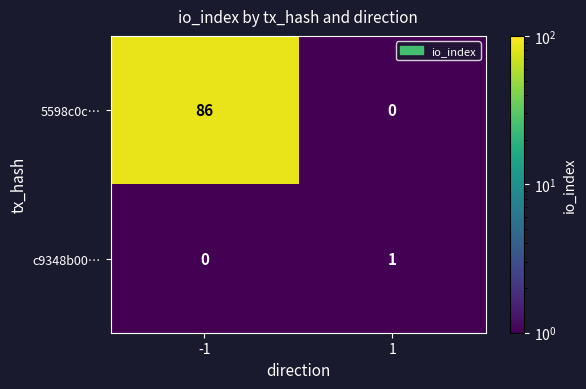

At which category is the sum across all series the highest?

-1